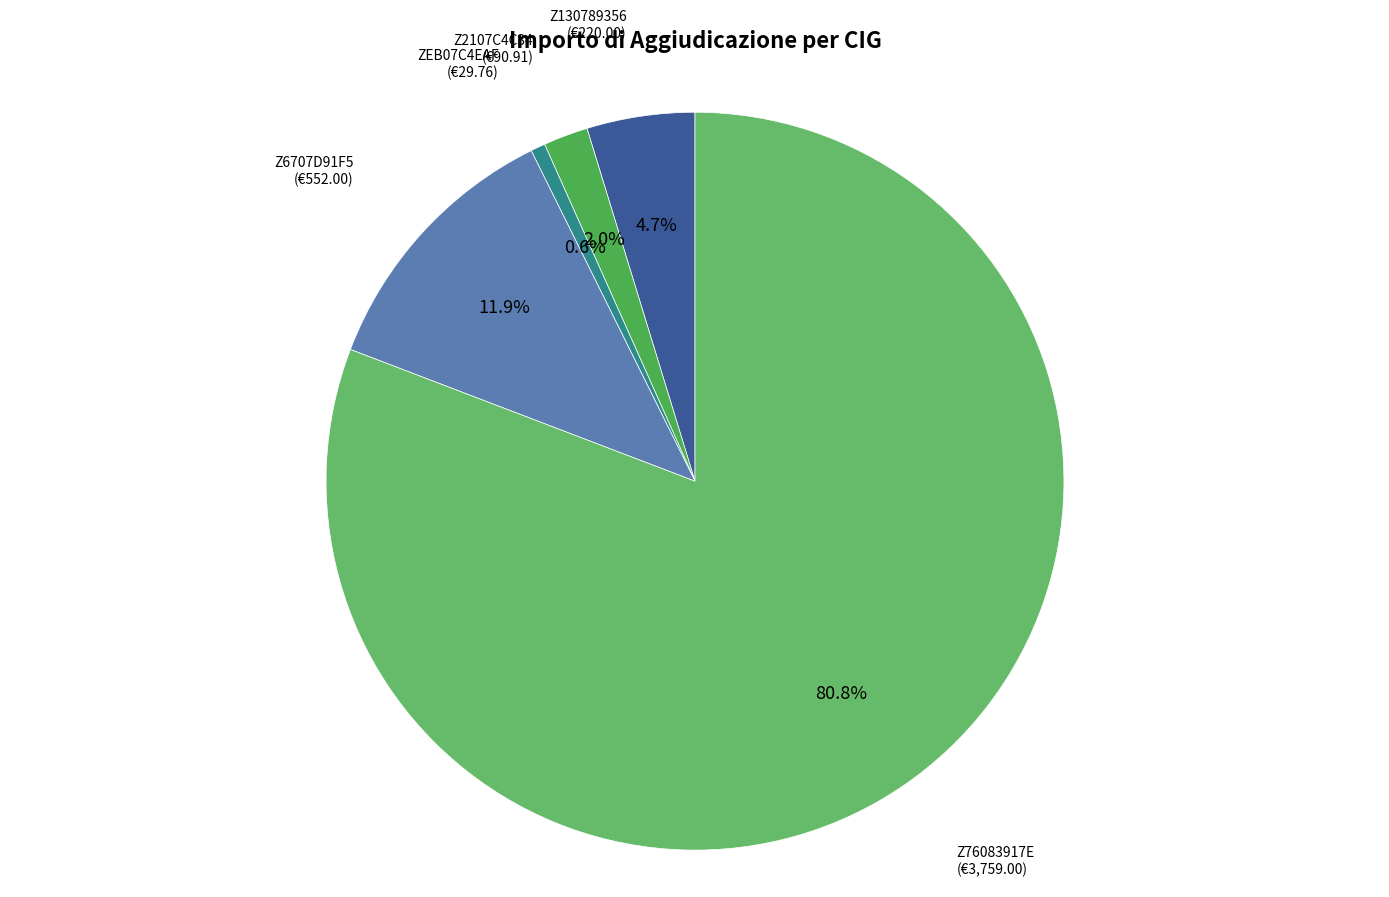

What percentage is the ZEB07C4EAF slice, to the nearest percent?

1%